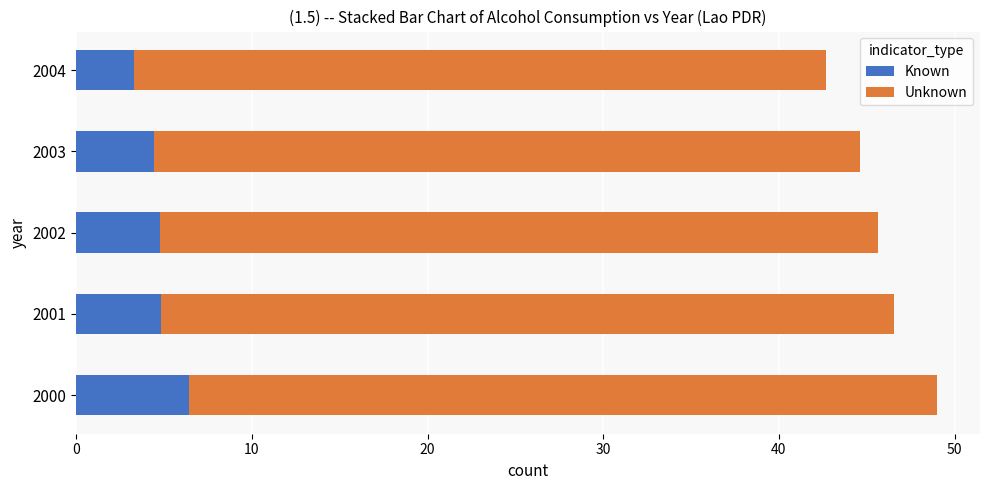

What is the difference between the maximum and minimum values in the Known series?

3.1